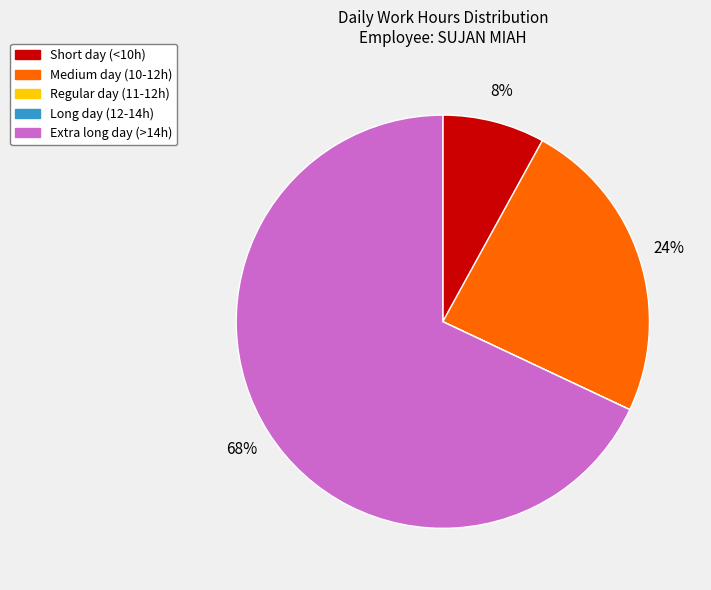

To the nearest percent, what is the average slice percentage?

20%